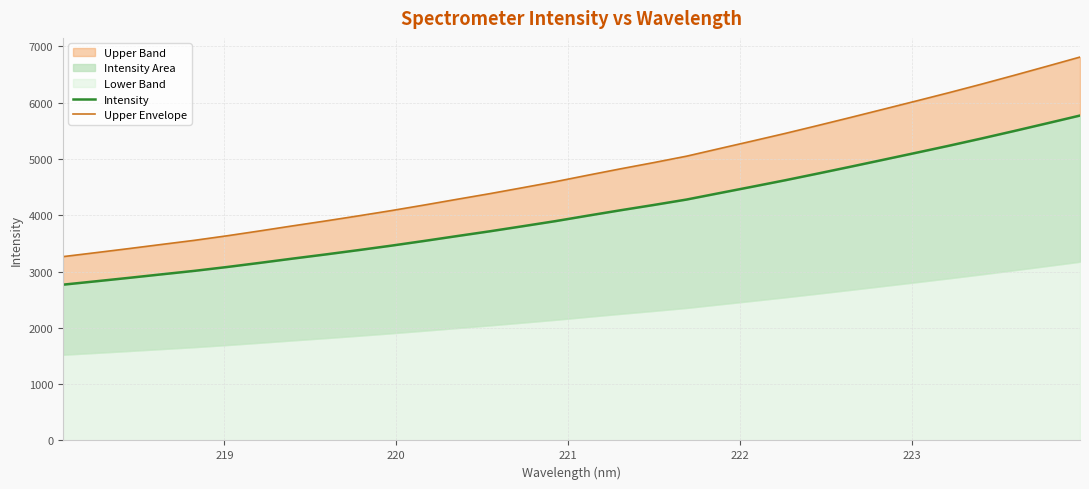

What is the value of the Intensity point at the 28th from the left?

5234.6